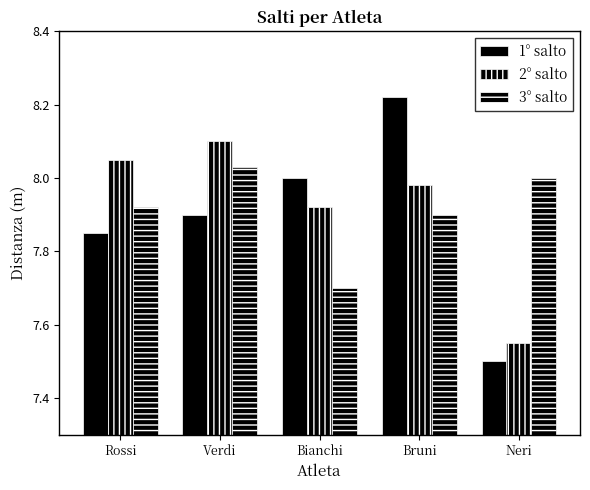

True or false: 3° salto has a value of 8.0 at Neri.

True